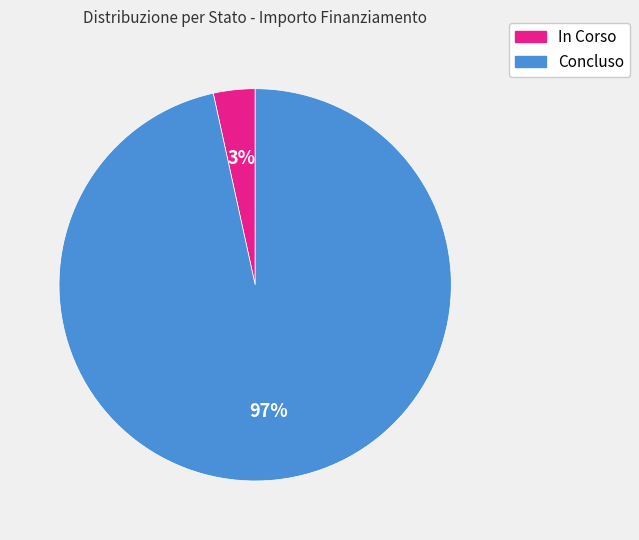

Rank the categories by value from highest to lowest.

Concluso, In Corso